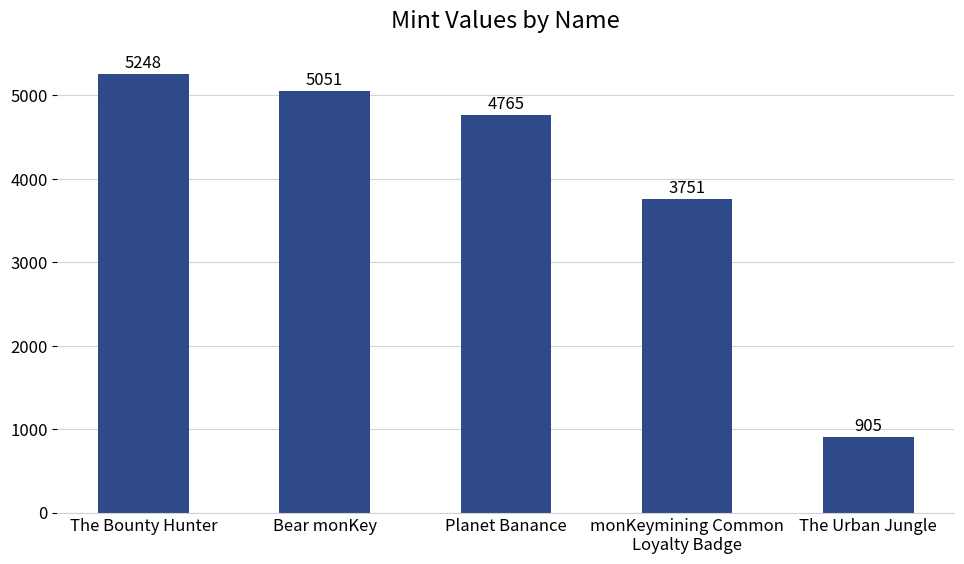

What position from the left is monKeymining Common
Loyalty Badge?

4